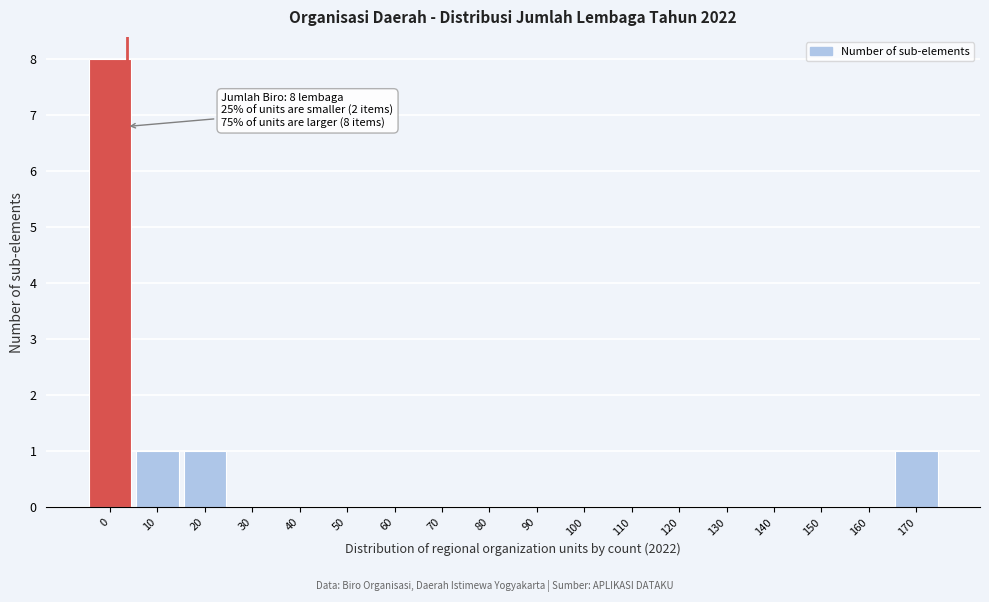

Reading left to right, list all the values displayed in this chart.

0=8	10=1	20=1	30=0	40=0	50=0	60=0	70=0	80=0	90=0	100=0	110=0	120=0	130=0	140=0	150=0	160=0	170=1